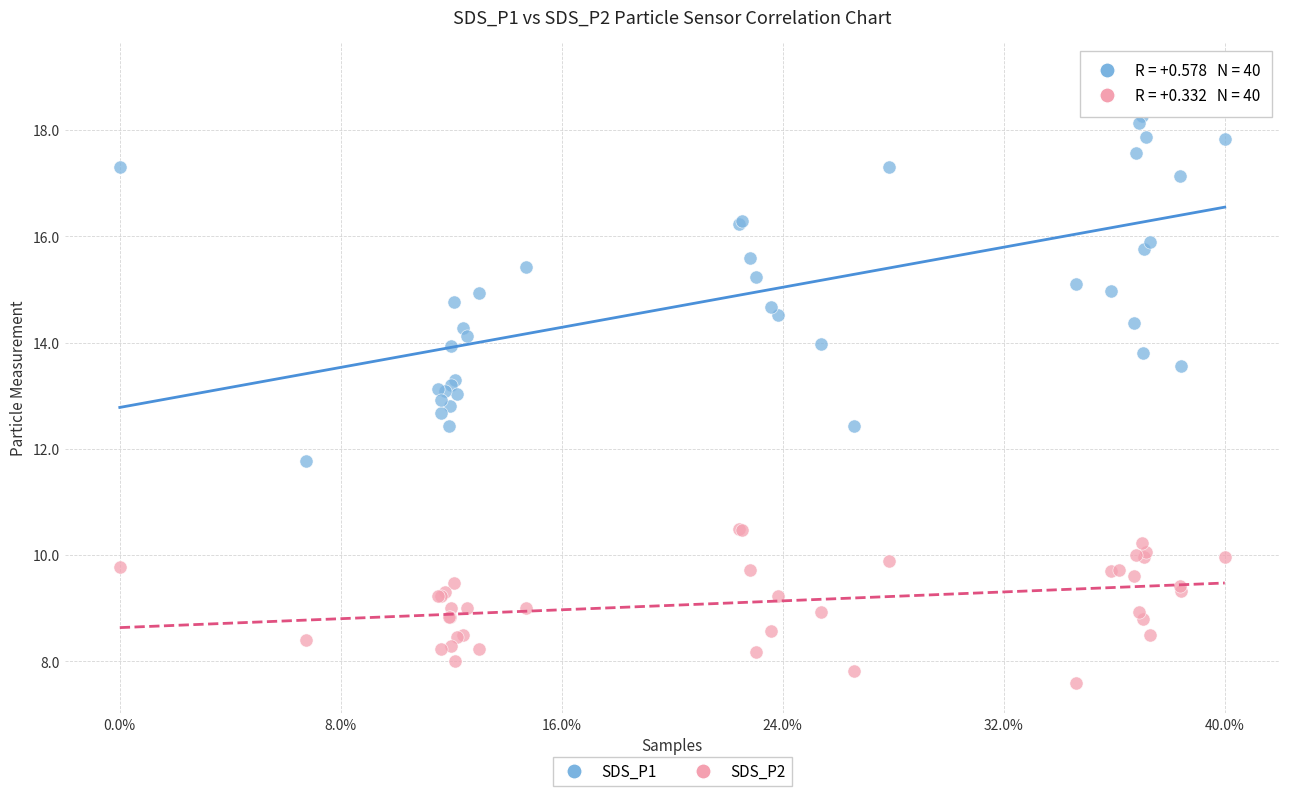

Which series has the widest spread of Y values?

SDS_P1